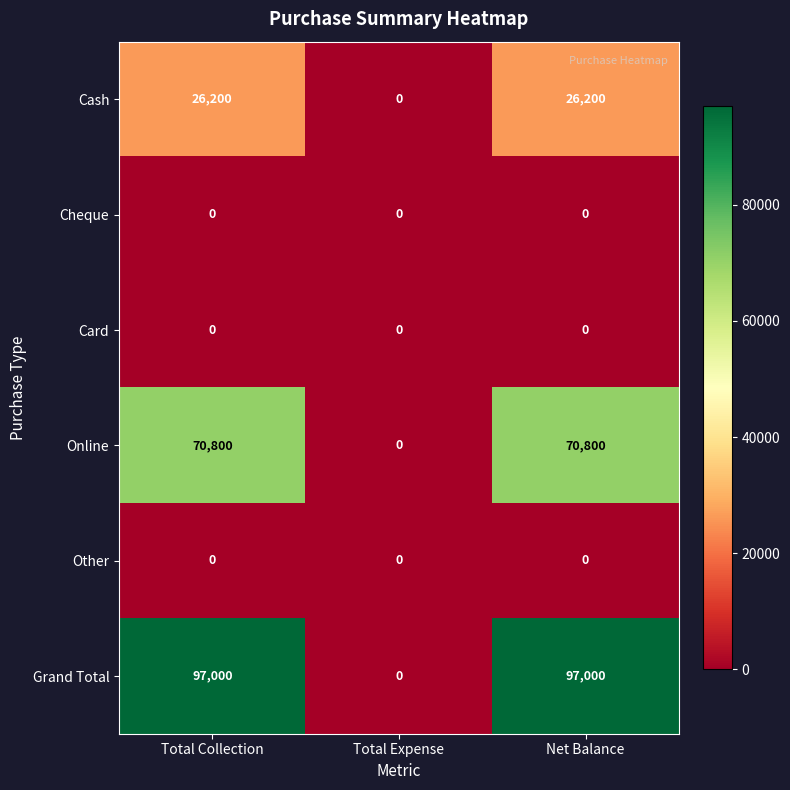

Reading right to left, list all the values displayed in this chart.

Cash: Net Balance=26200	Total Expense=0	Total Collection=26200
Cheque: Net Balance=0	Total Expense=0	Total Collection=0
Card: Net Balance=0	Total Expense=0	Total Collection=0
Online: Net Balance=70800	Total Expense=0	Total Collection=70800
Other: Net Balance=0	Total Expense=0	Total Collection=0
Grand Total: Net Balance=97000	Total Expense=0	Total Collection=97000